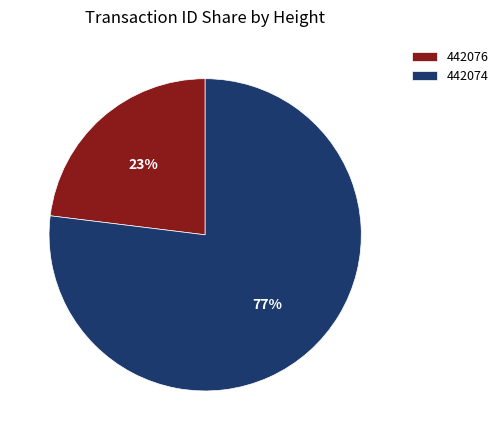

Do 442076 and 442074 together represent more than half of the pie?

Yes